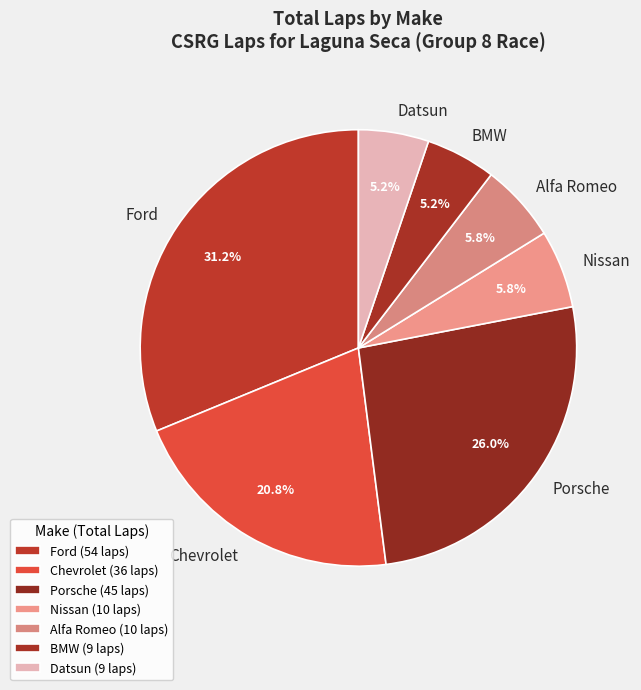

Between Alfa Romeo and Ford, which is larger?

Ford